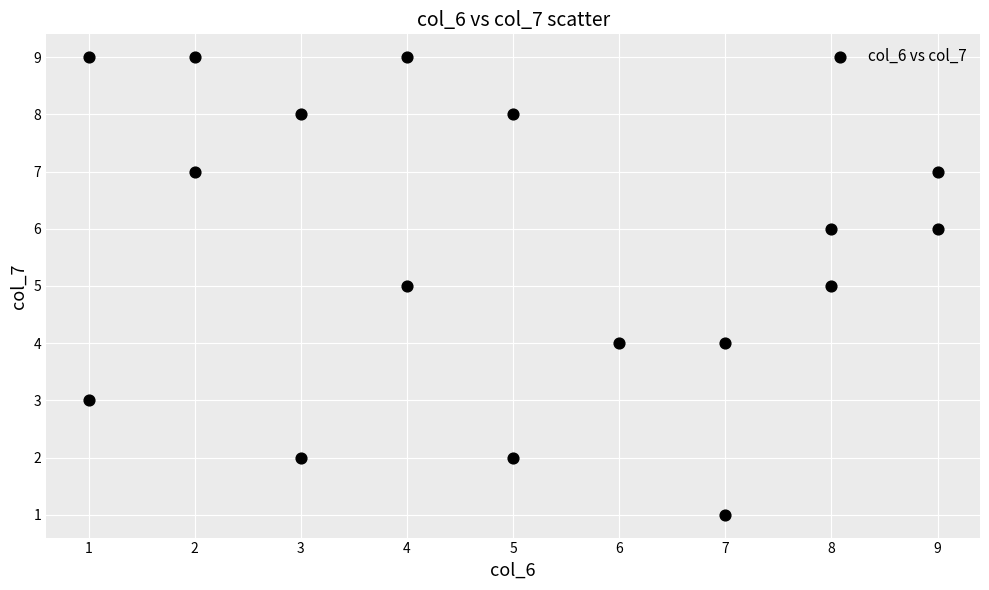

What is the range of X values (max minus min)?

8